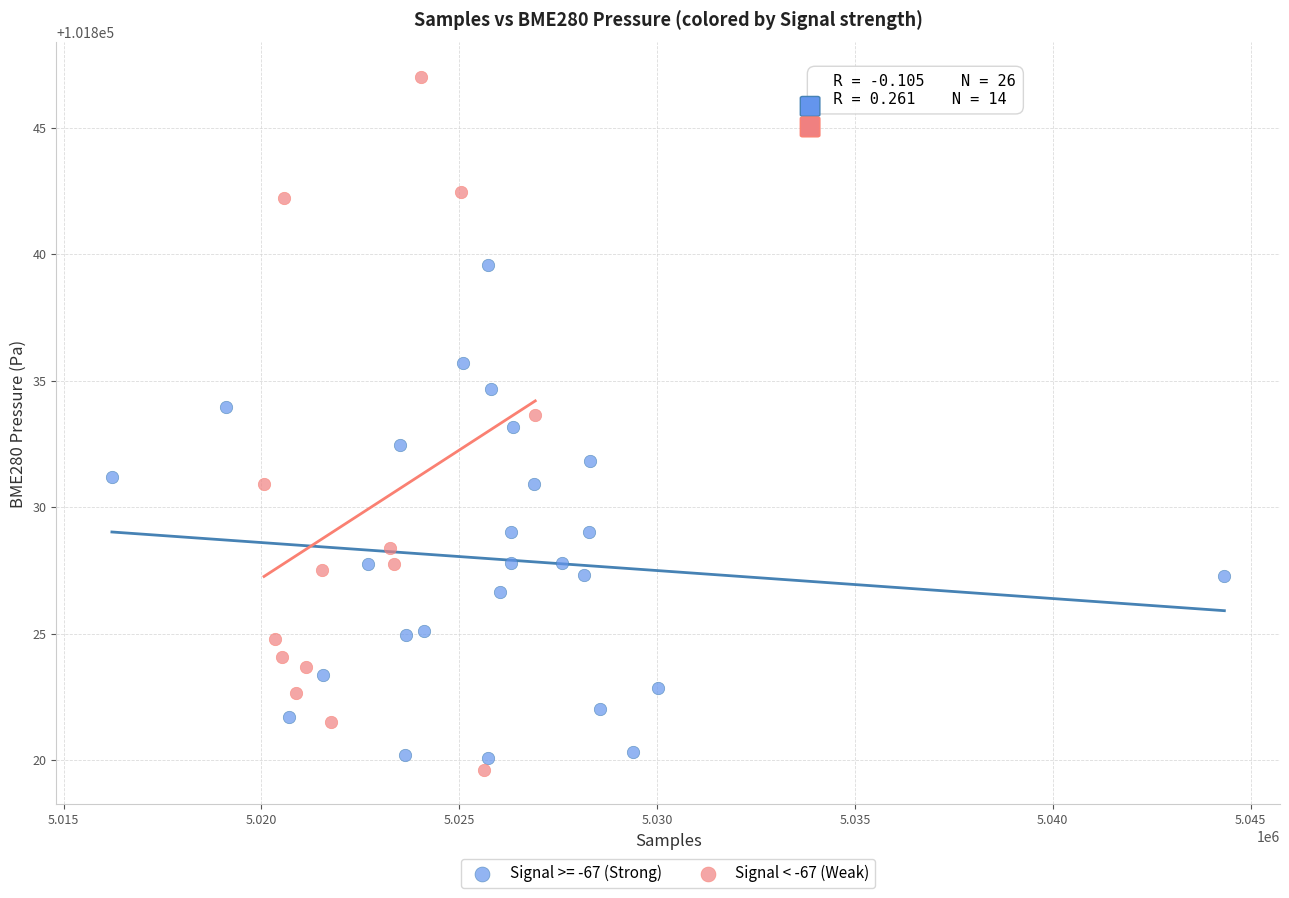

Which series has the widest spread of Y values?

Signal < -67 (Weak)